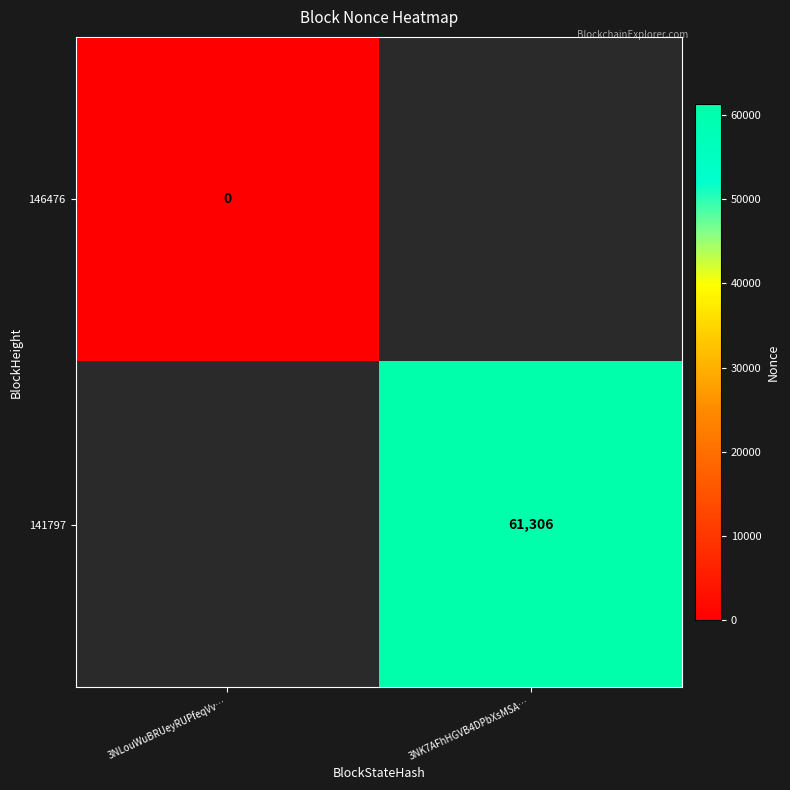

Is the value of 141797 at 3NLouWuBRUeyRUPfeqVv… greater than the value of 146476 at 3NK7AFhHGVB4DPbXsMSA…?

No